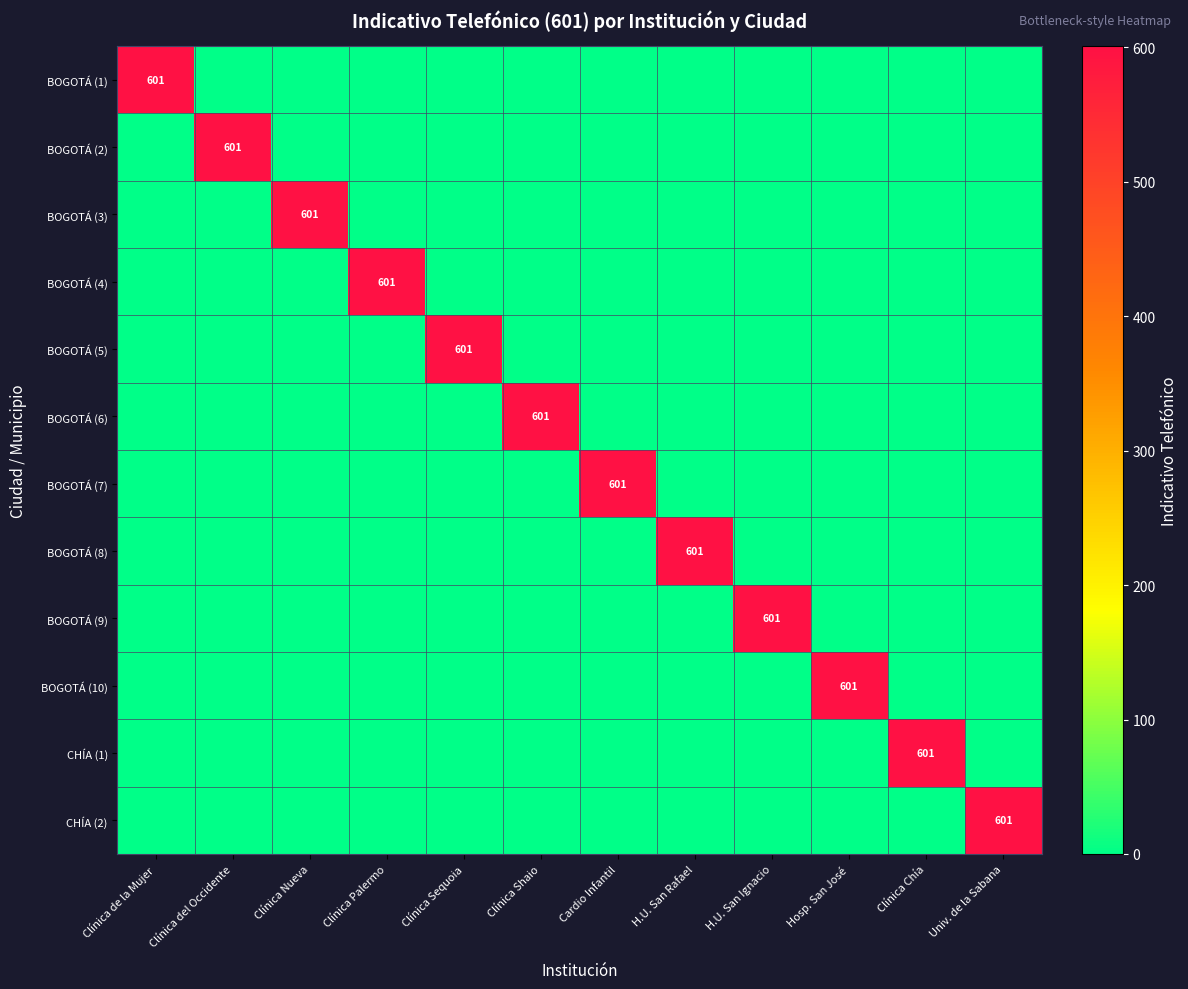

List the labels in order of BOGOTÁ (3) value, largest first.

Clínica Nueva, Clínica de la Mujer, Clínica del Occidente, Clínica Palermo, Clínica Sequoia, Clínica Shaio, Cardio Infantil, H.U. San Rafael, H.U. San Ignacio, Hosp. San José, Clínica Chía, Univ. de la Sabana